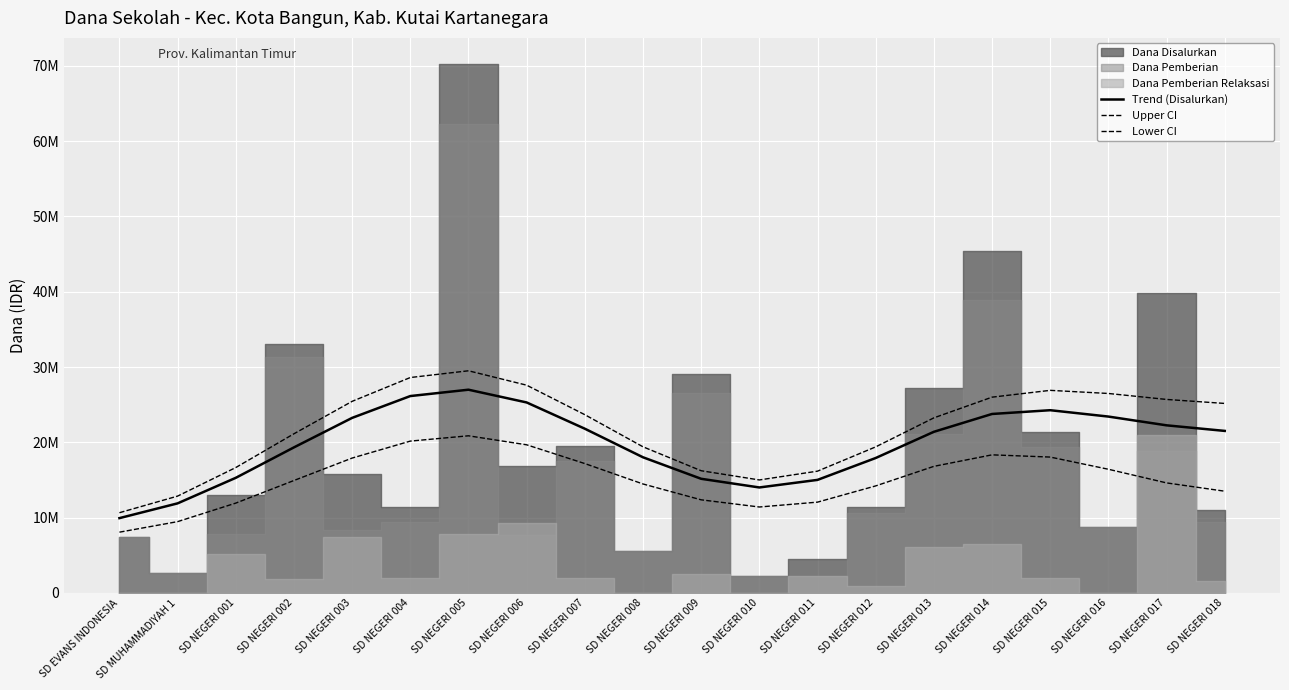

Which category has the highest value across all series?

SD NEGERI 005